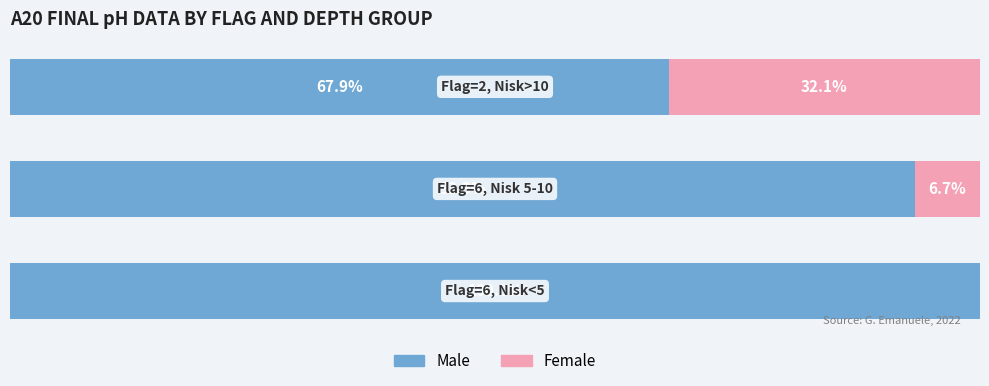

What is the value of the Female bar at the 2nd from the left?

6.7